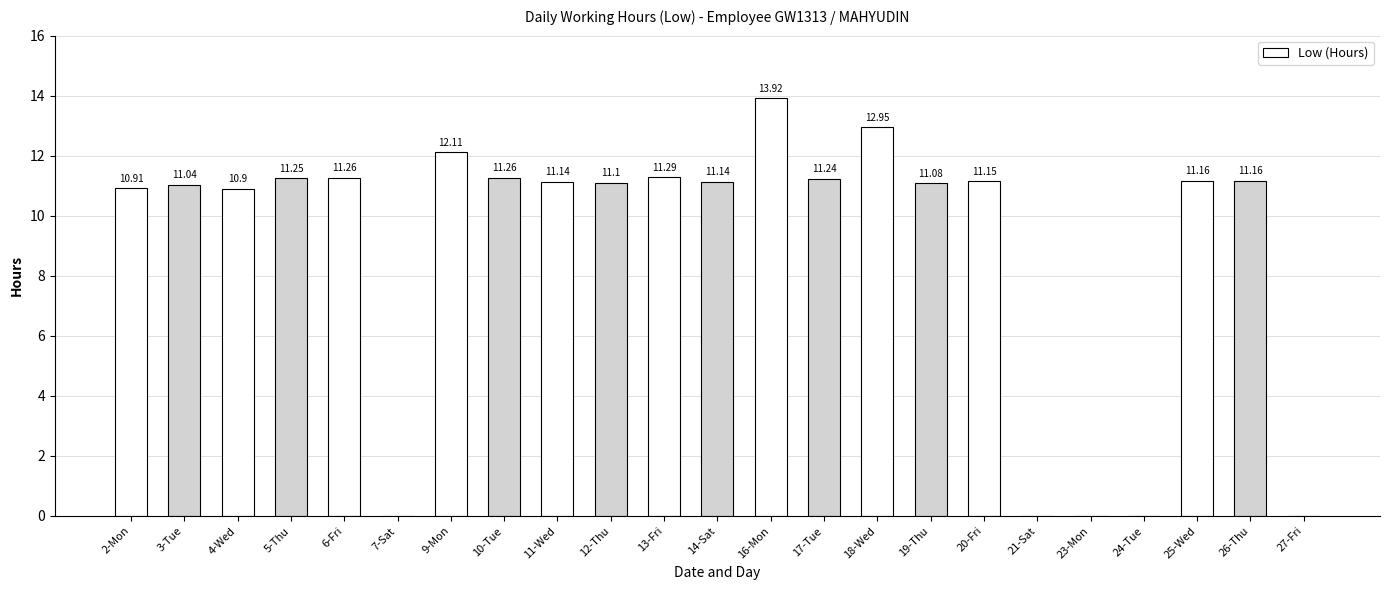

At which label is the value closest to 6?

4-Wed